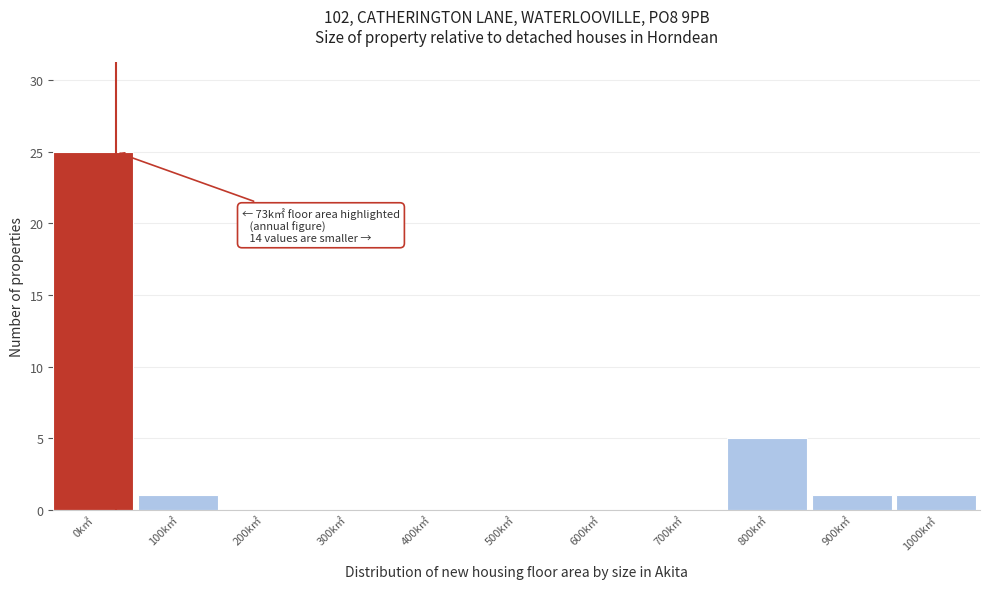

Reading left to right, what are all the values shown in this chart?

0k㎡=25	100k㎡=1	200k㎡=0	300k㎡=0	400k㎡=0	500k㎡=0	600k㎡=0	700k㎡=0	800k㎡=5	900k㎡=1	1000k㎡=1